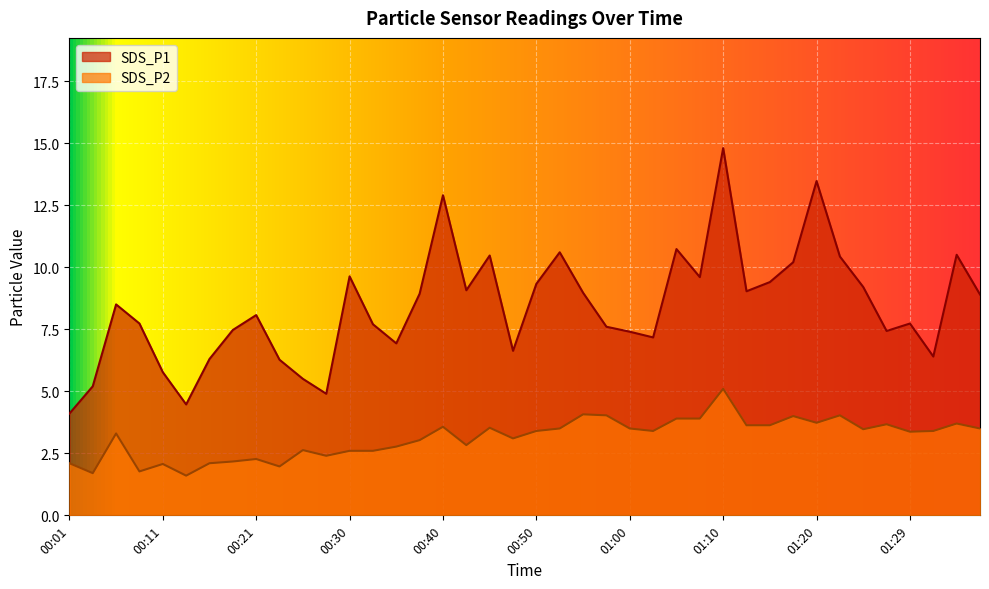

Between 00:06 and 01:00, which series saw the biggest shift?

SDS_P1